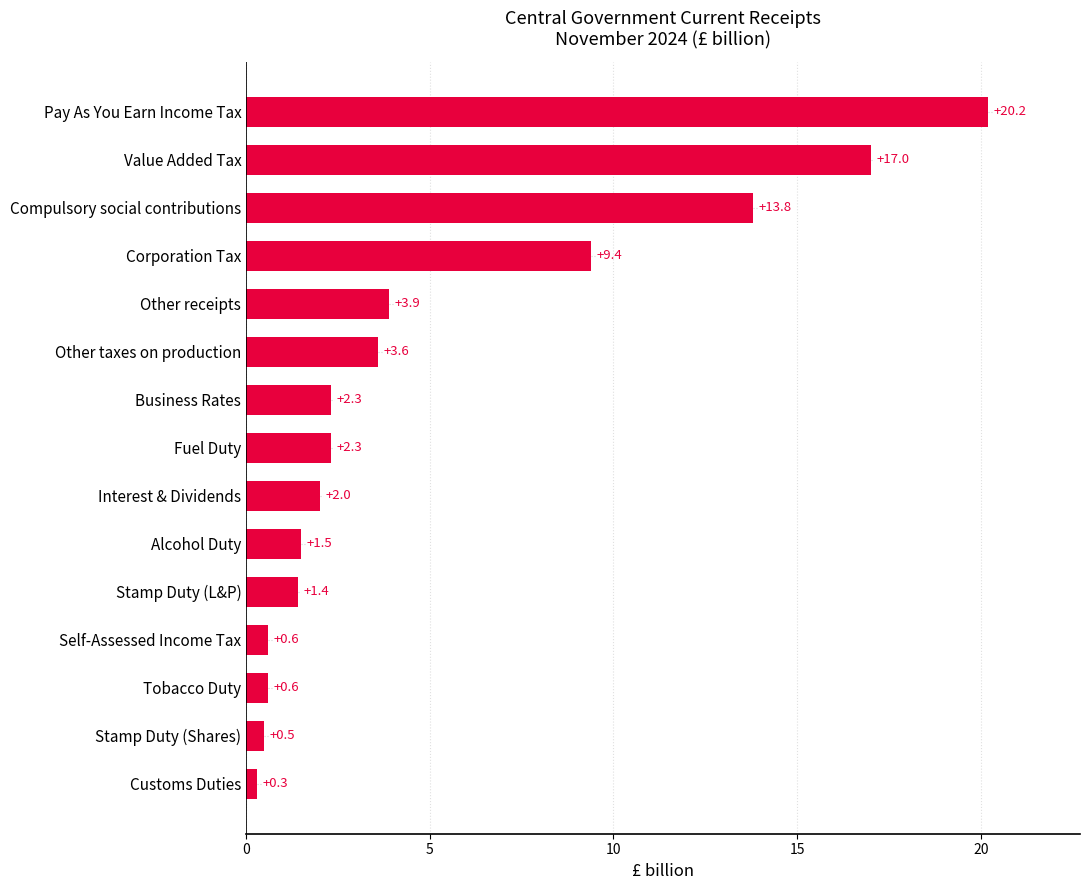

Are the bars grouped side by side (vs. stacked)?

No